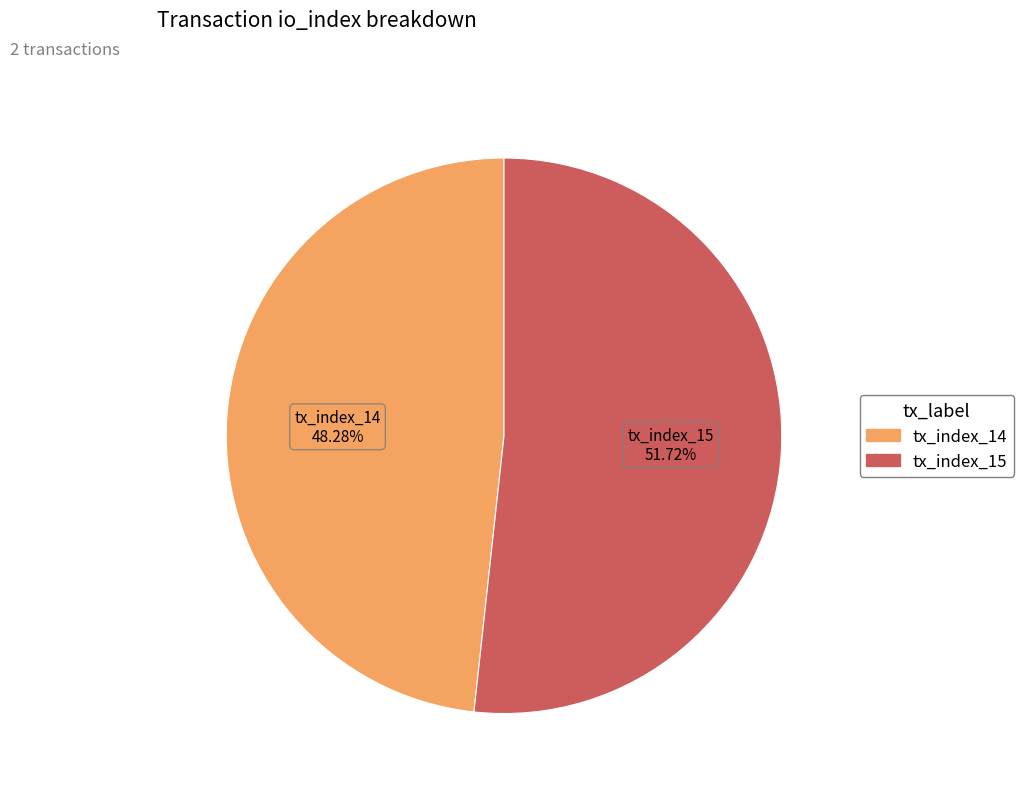

To the nearest percent, what is the combined percentage of tx_index_15 and tx_index_14?

100%